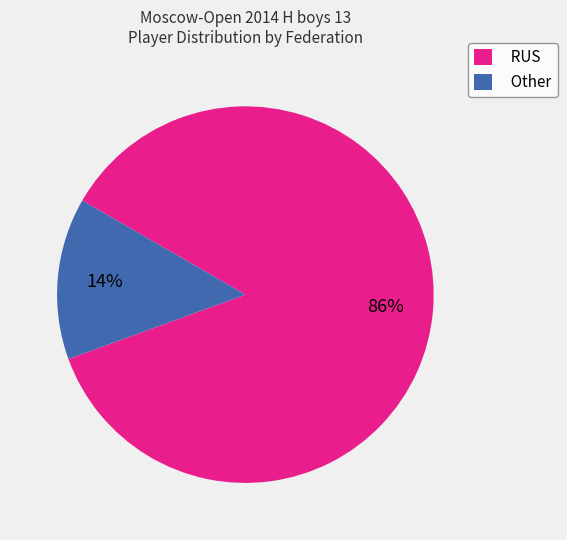

Is Other the majority of the pie?

No